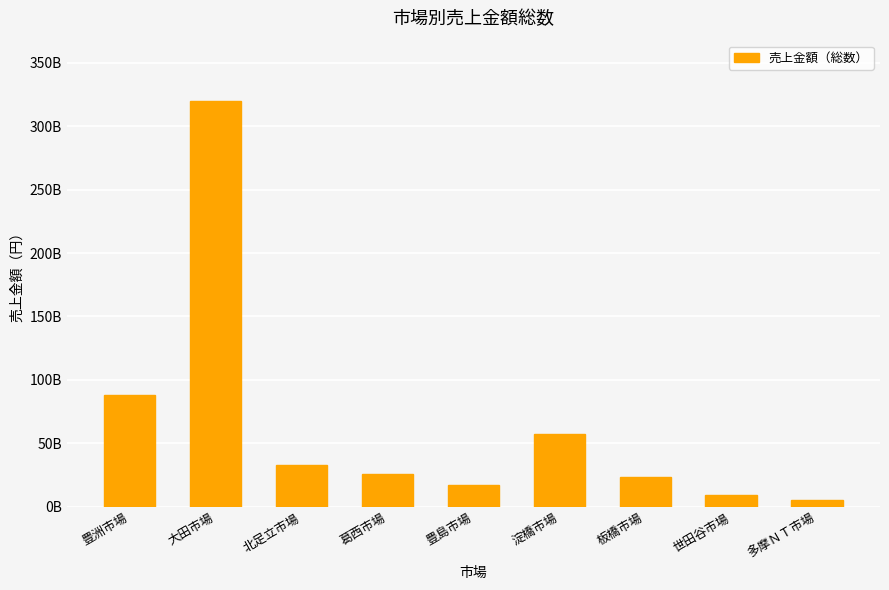

Does the chart contain stacked bars?

No